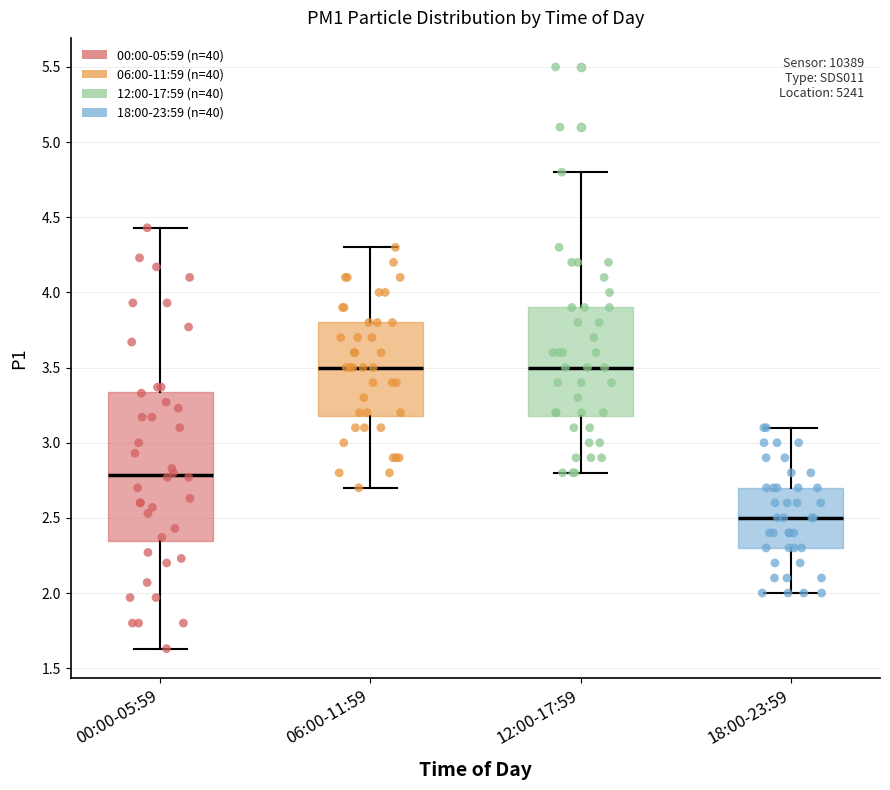

Reading left to right, transcribe this box plot: for each box, give where its median line is, the range the box spans, and where its two whiskers end, as read against the y-axis. The values are not printed on the chart, so give them approximately, as read against the axis.

00:00-05:59: median 2.80, box 2.35 to 3.35, whiskers 1.65 to 4.45
06:00-11:59: median 3.50, box 3.20 to 3.80, whiskers 2.70 to 4.30
12:00-17:59: median 3.50, box 3.20 to 3.90, whiskers 2.80 to 4.80
18:00-23:59: median 2.50, box 2.30 to 2.70, whiskers 2.00 to 3.10